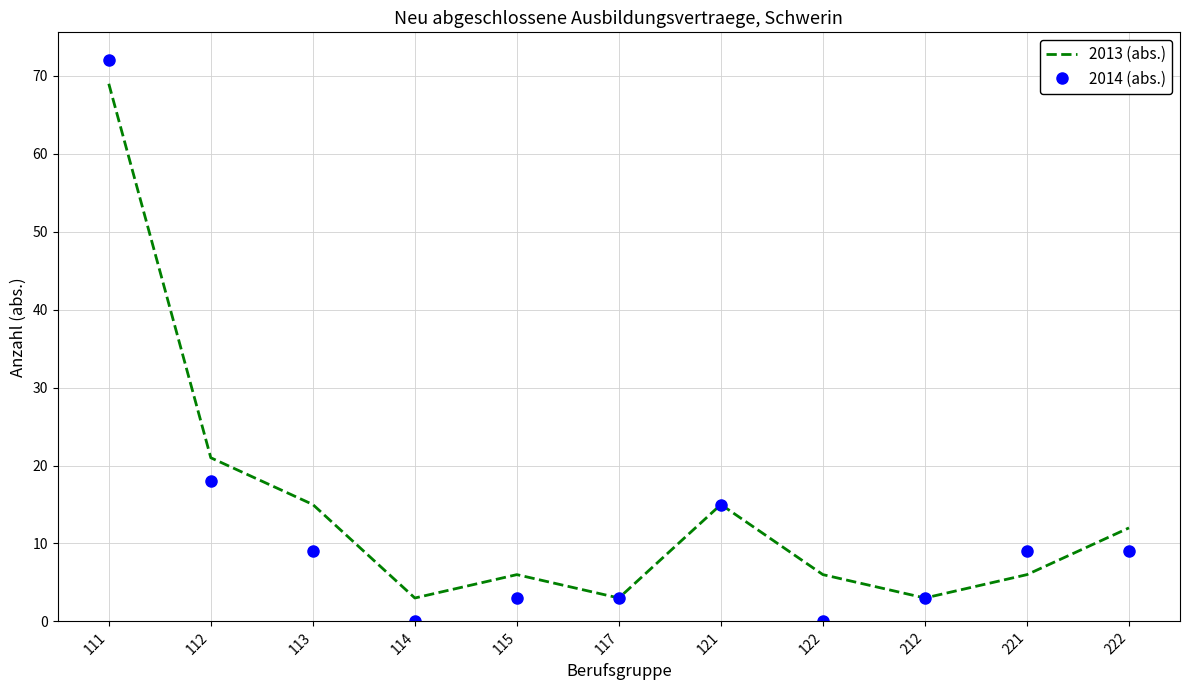

What is the difference between the 2014 (abs.) values at 121 and 122?

15